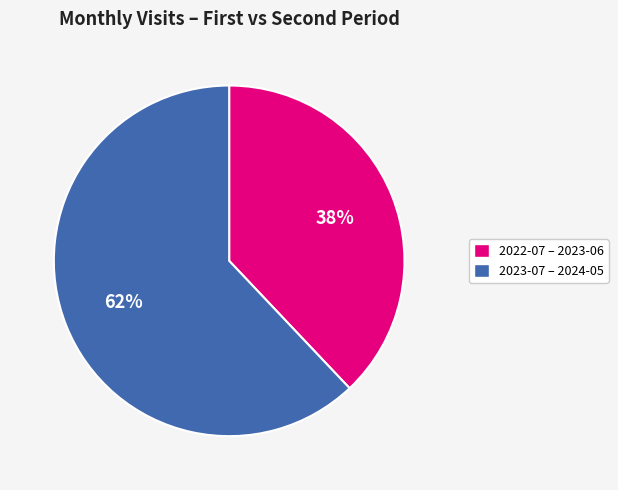

To the nearest percent, what is the average slice percentage?

50%